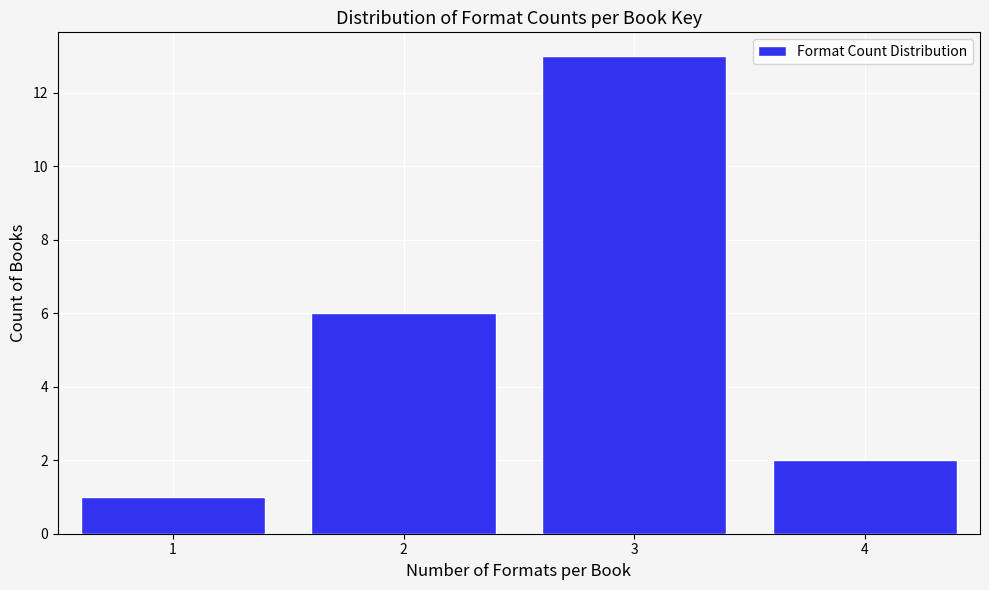

Reading left to right, extract all data points from this chart.

1	6	13	2